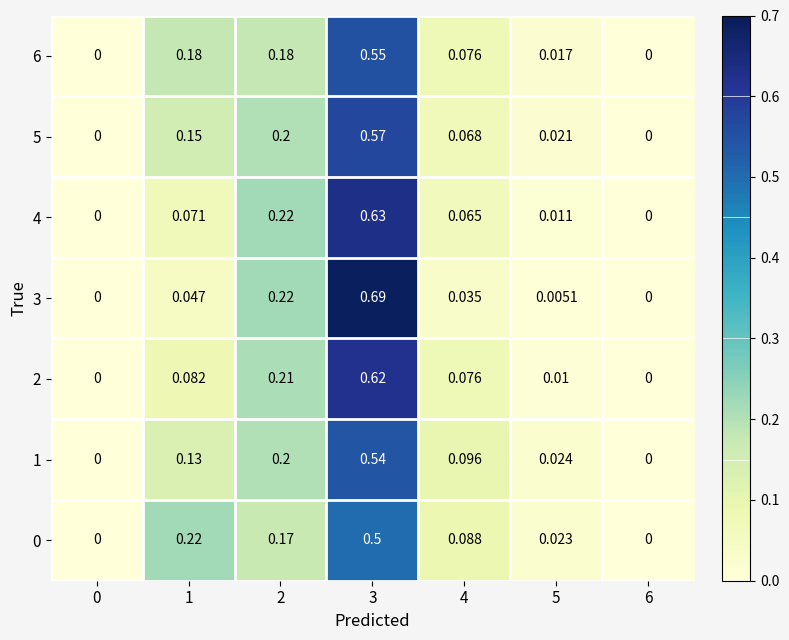

What is the spread (max minus min) of values at 3?

0.2